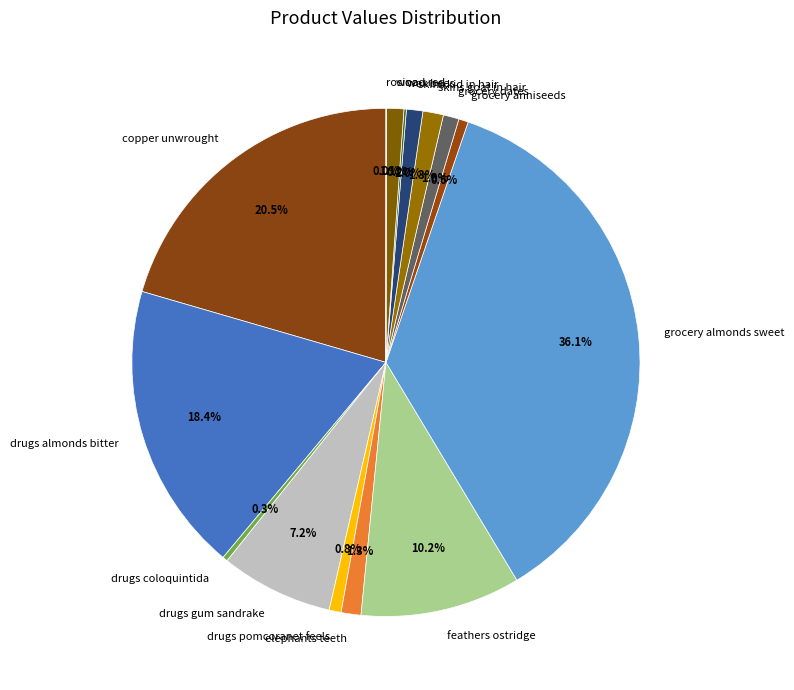

To the nearest percent, what portion does wood red represent?

1%